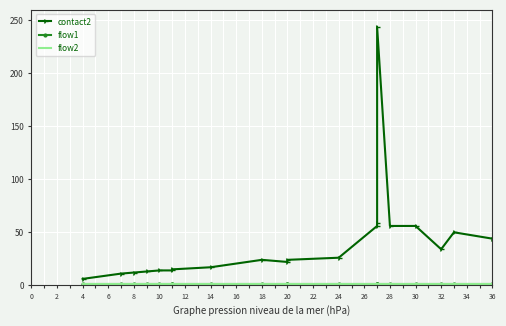

Rank the series at 30 from lowest to highest value.

flow1, flow2, contact2